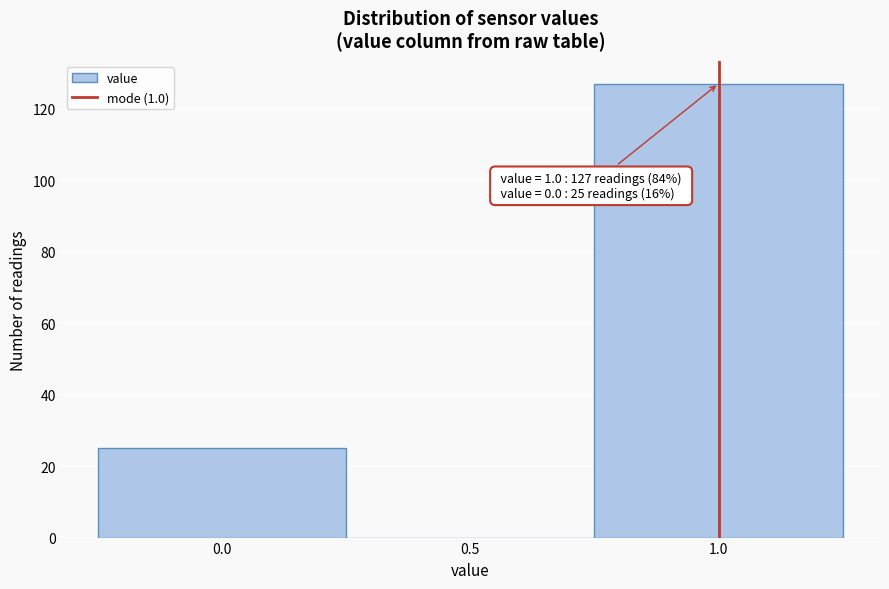

Which range on the x-axis has the tallest bar?

0.75 to 1.25